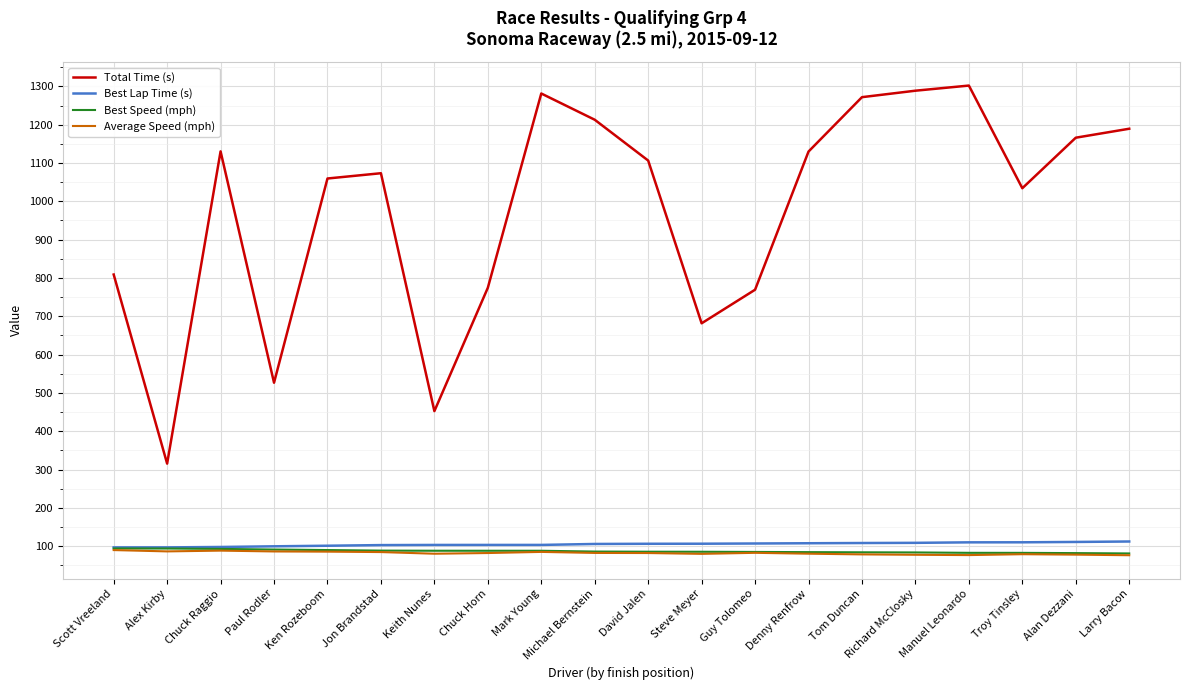

What is the smallest value displayed?

76.3